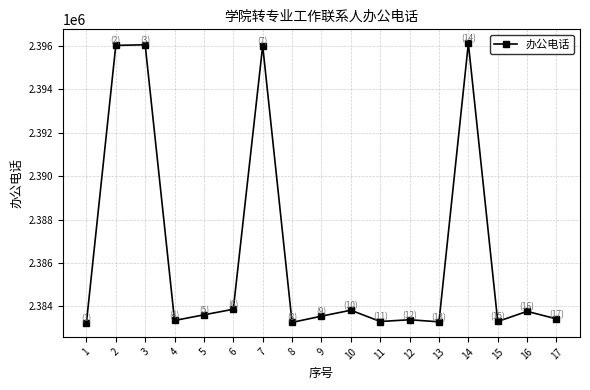

True or false: there are more than 2 points higher than both neighbors.

True